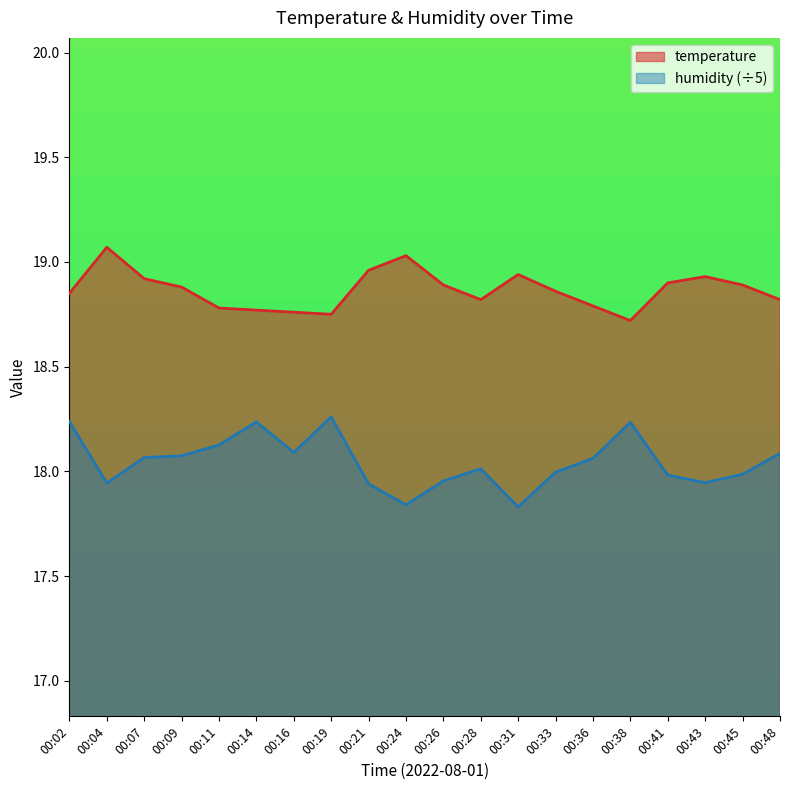

At how many categories does at least one series exceed 18?

20